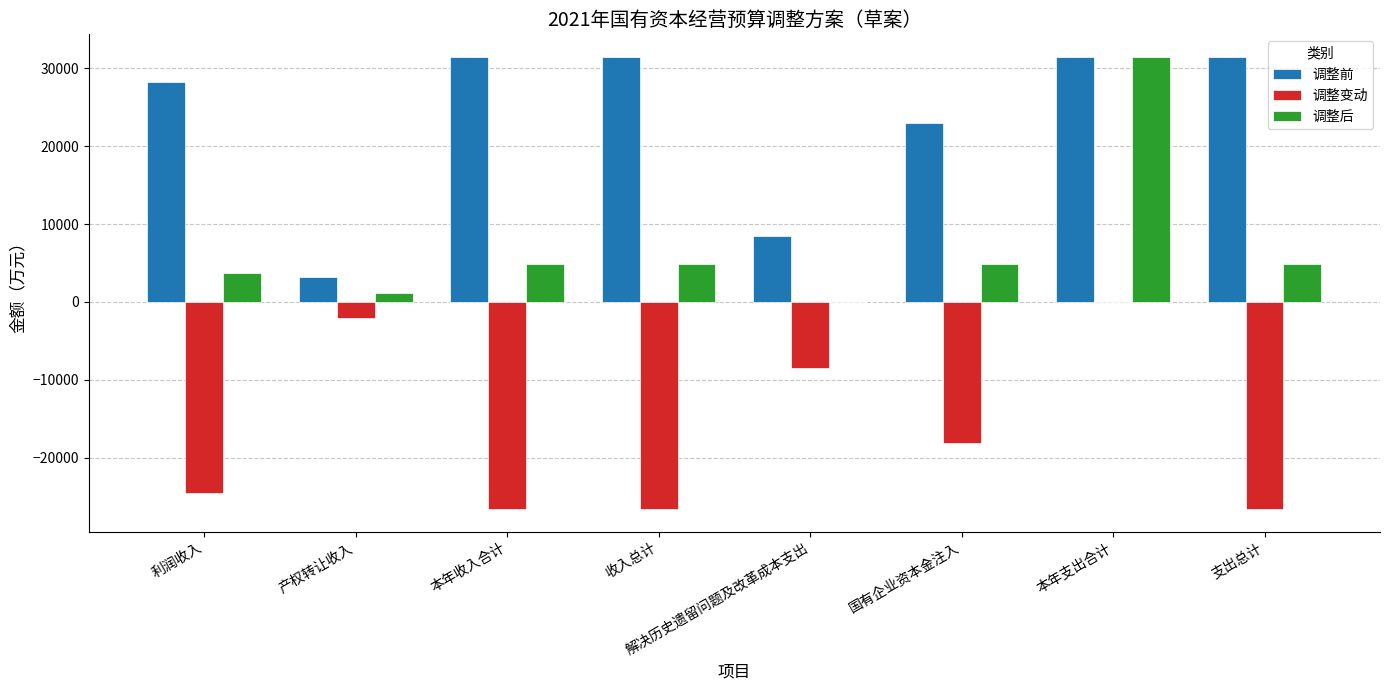

True or false: 调整变动 has a value of -26549.1 at 收入总计.

True